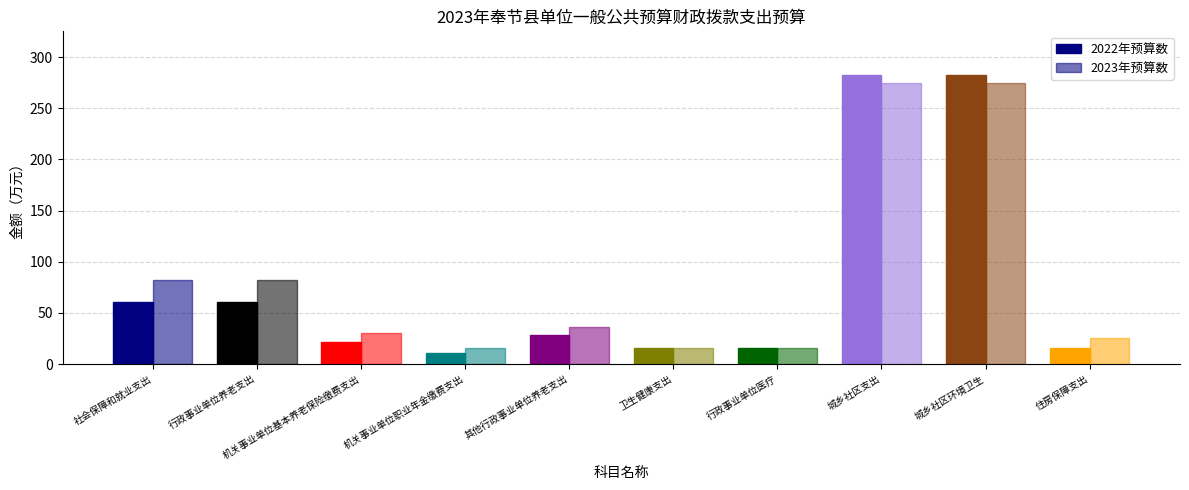

What is the difference between the maximum and minimum values in the 2023年预算数 series?

259.5